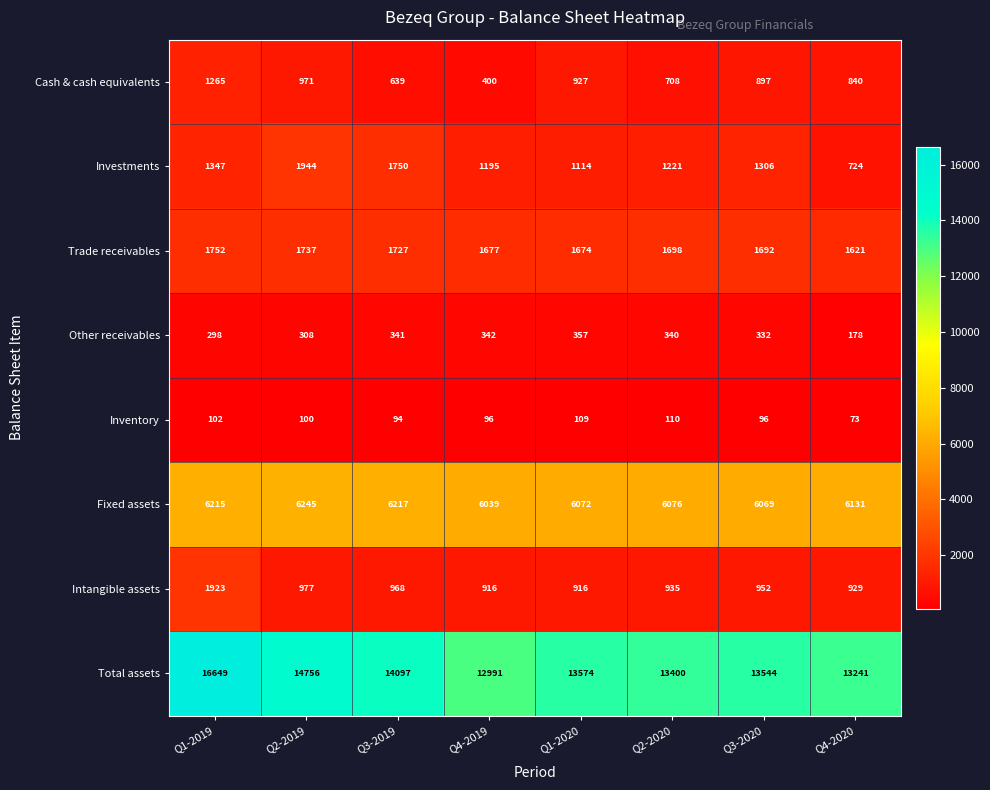

What is the smallest value displayed?

73